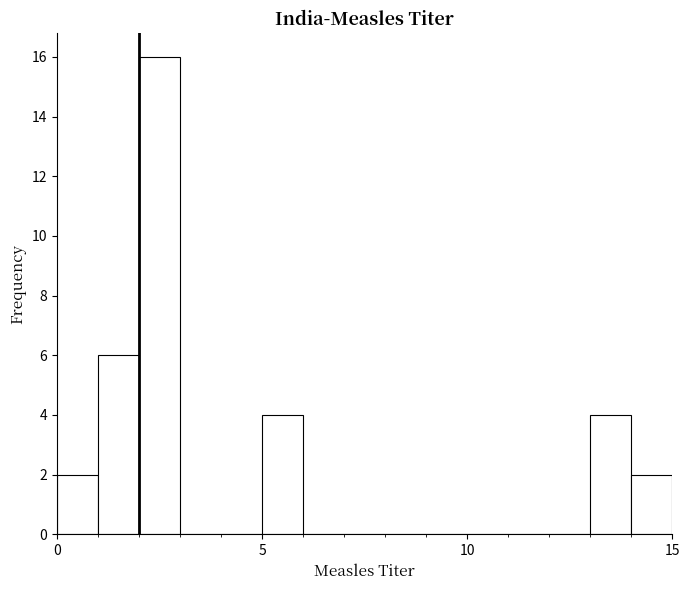

Around what value on the x-axis is the tallest bar? Give the approximate position of its centre, as read against the axis.

2.5